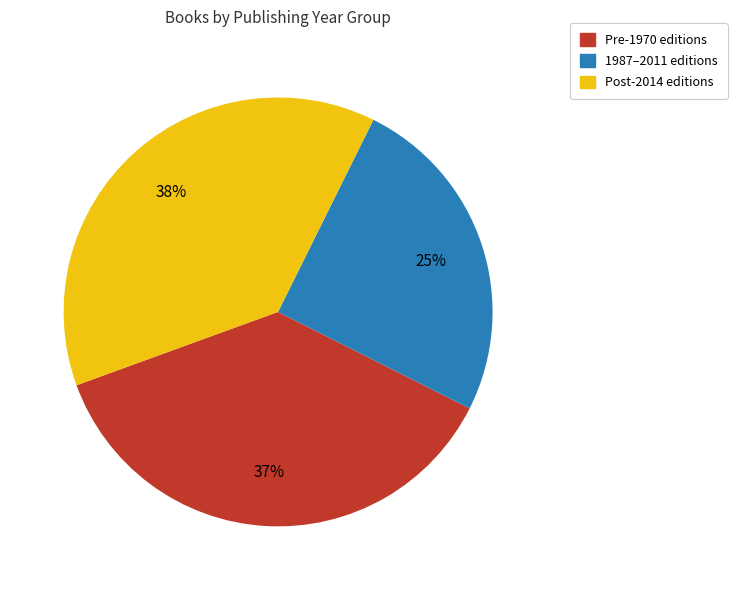

What percentage is the Post-2014 editions slice, to the nearest percent?

38%